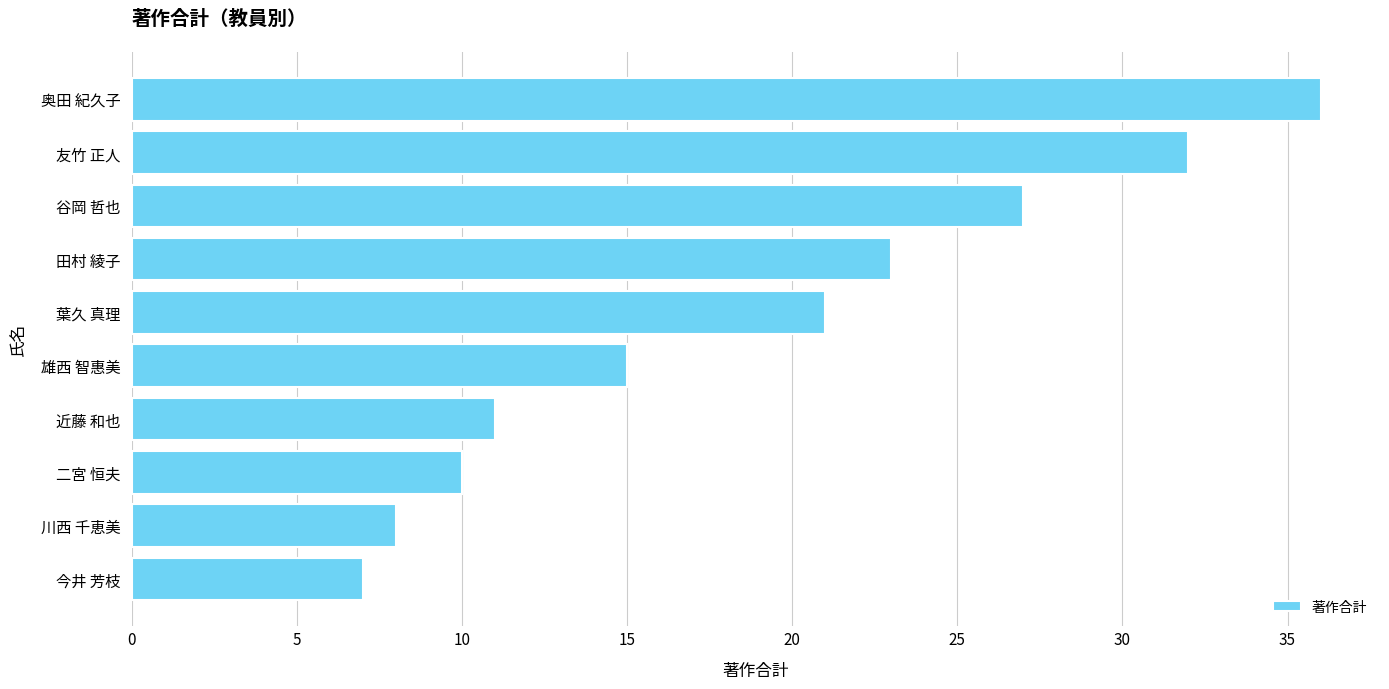

Between 奥田 紀久子 and 川西 千恵美, which is larger?

奥田 紀久子